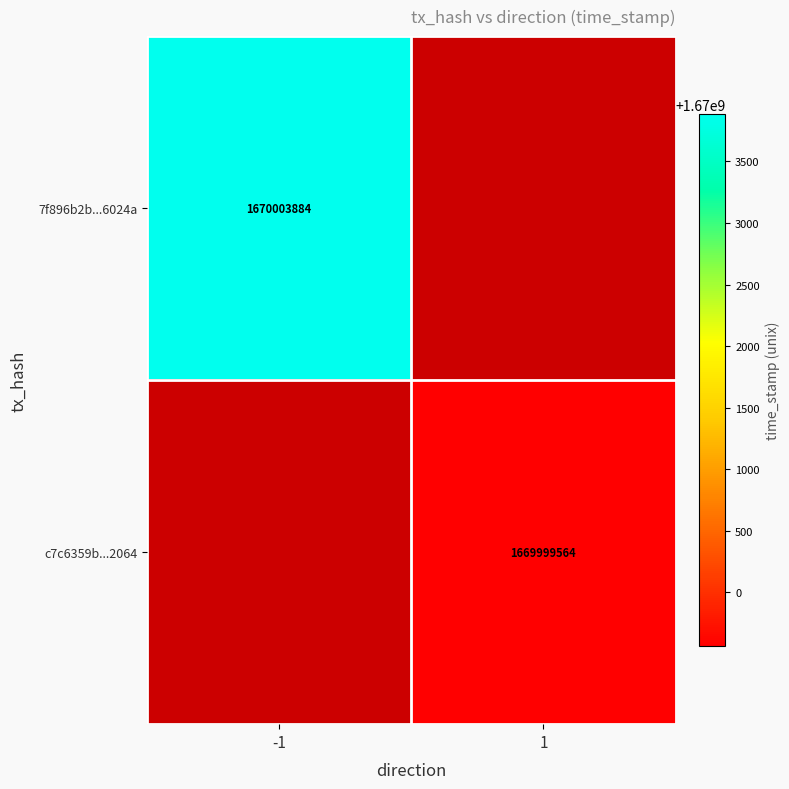

Between 1 and -1, which is larger?

-1